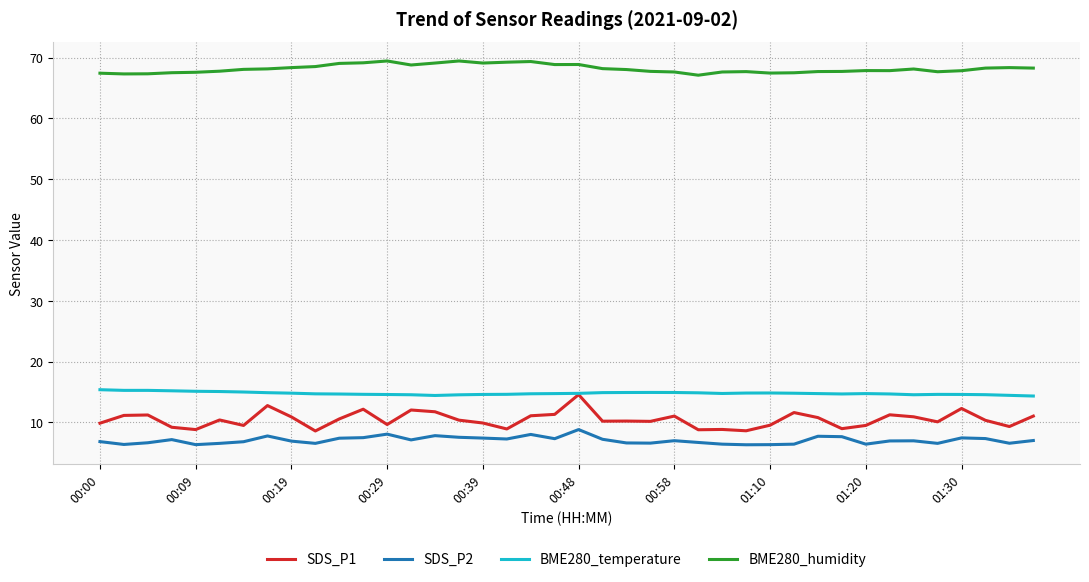

Does the chart have visible grid lines?

Yes